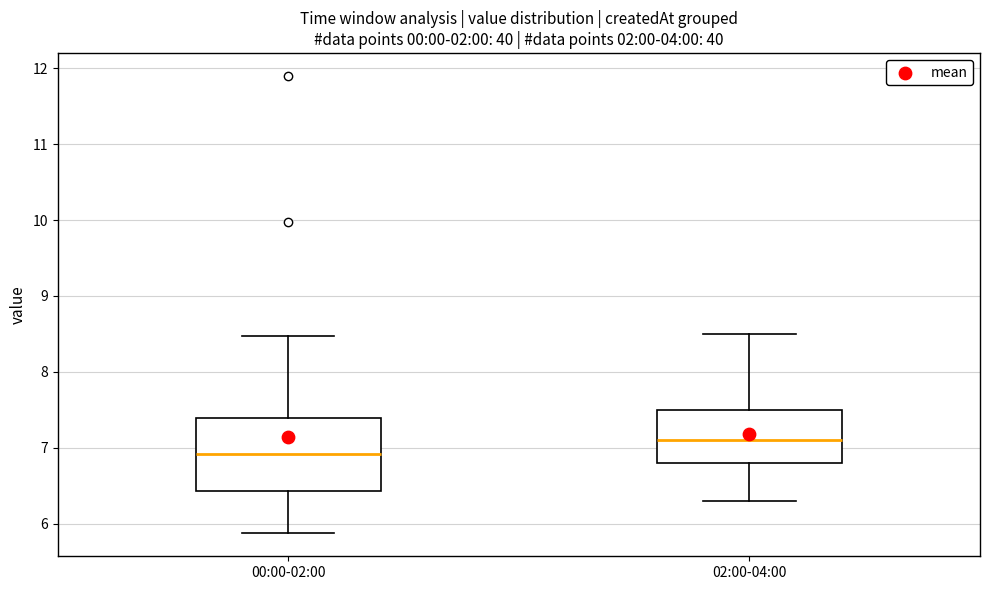

Reading left to right, transcribe this box plot: for each box, give where its median line is, the range the box spans, and where its two whiskers end, as read against the y-axis. The values are not printed on the chart, so give them approximately, as read against the axis.

00:00-02:00: median 6.9, box 6.4 to 7.4, whiskers 5.9 to 8.5
02:00-04:00: median 7.1, box 6.8 to 7.5, whiskers 6.3 to 8.5